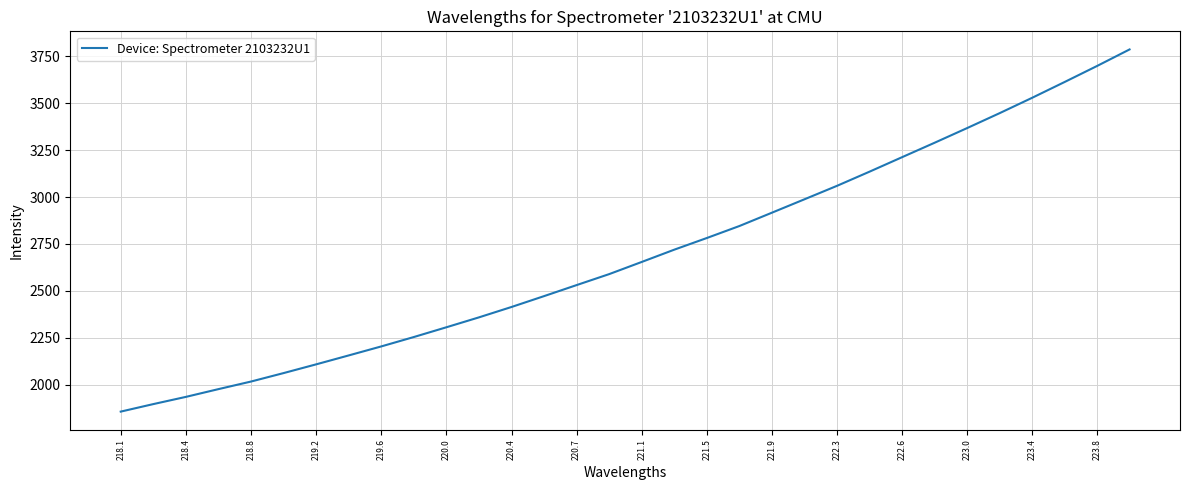

What is the greatest value displayed?

3787.0